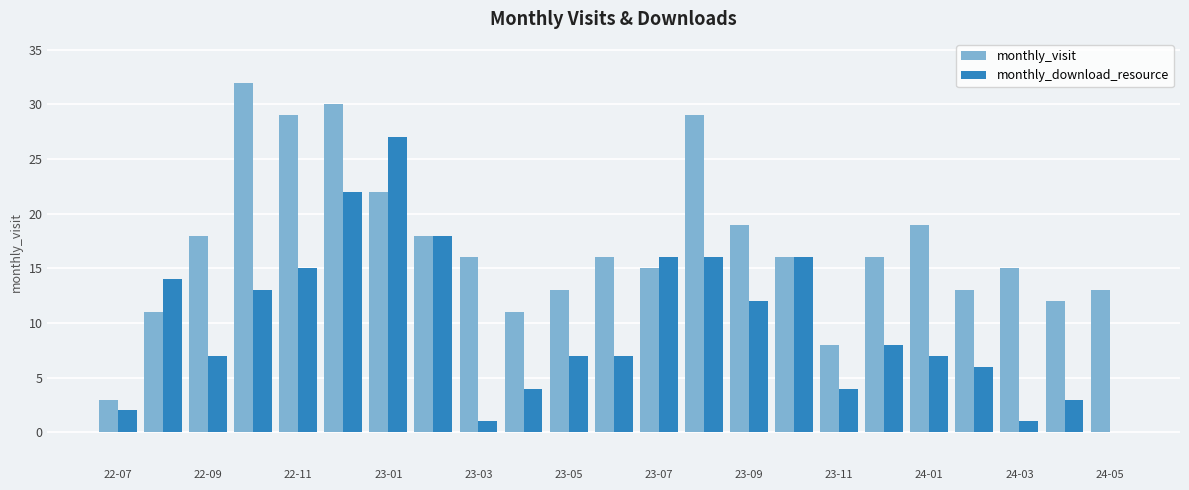

What is the maximum value for monthly_visit?

32